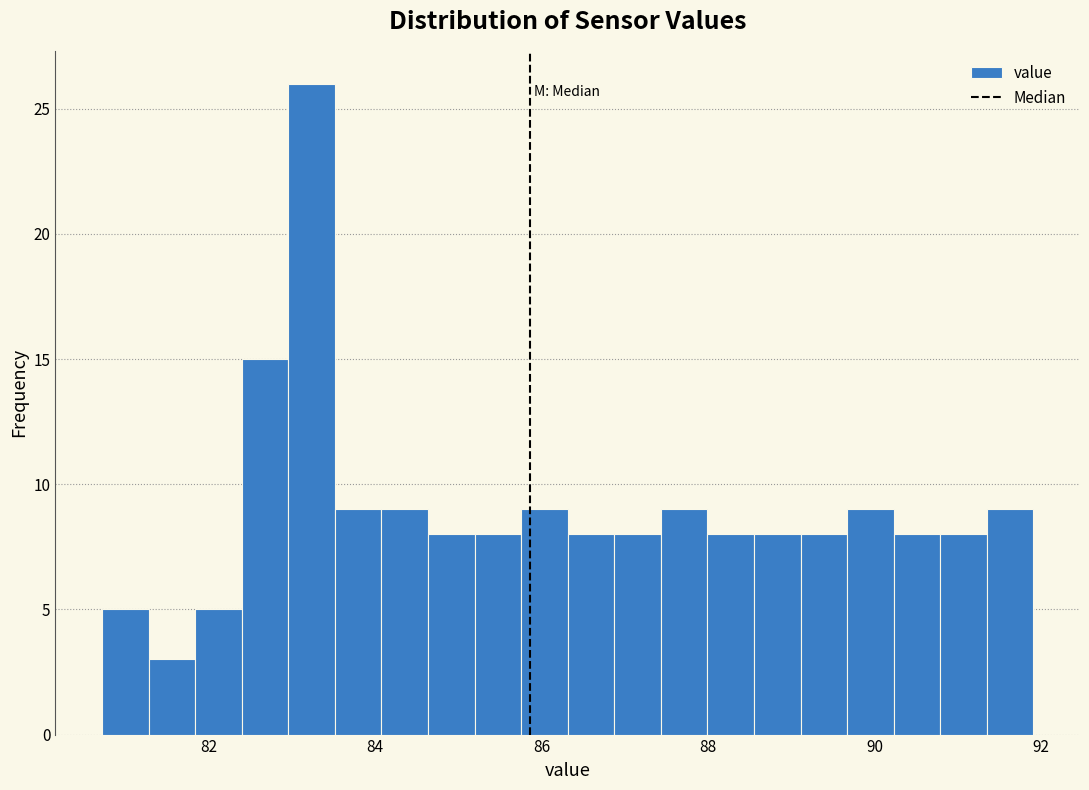

Around what value on the x-axis is the tallest bar? Give the approximate position of its centre, as read against the axis.

83.2